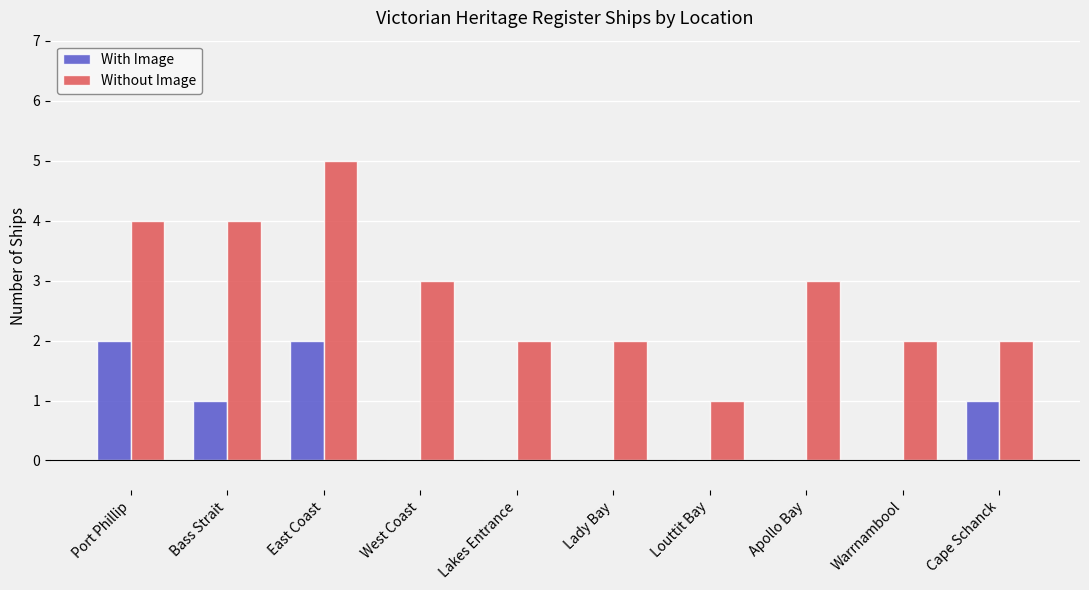

What is the difference between the Without Image values at East Coast and Port Phillip?

1